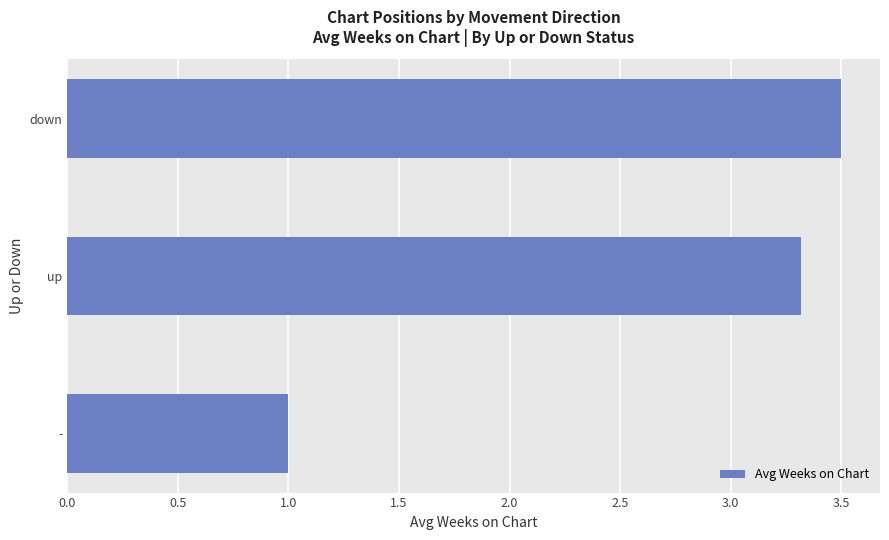

Rank the categories by value from highest to lowest.

down, up, -